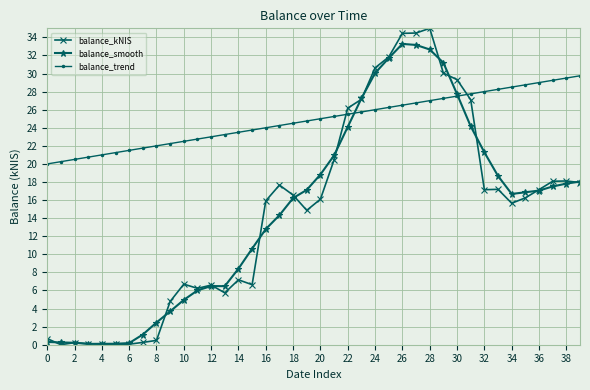

Which series has the largest range (max minus min)?

balance_kNIS